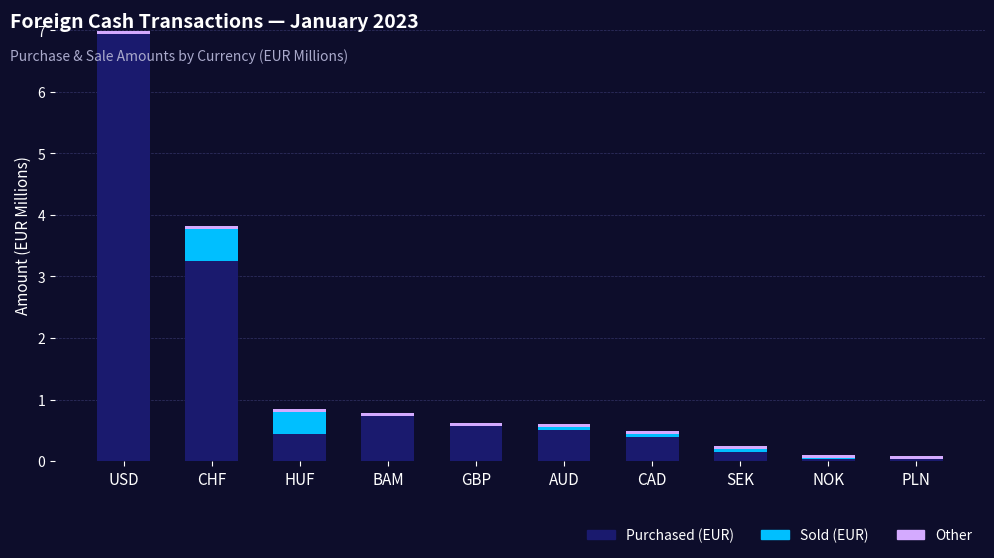

What is the sum of all Purchased (EUR) values?

13.0